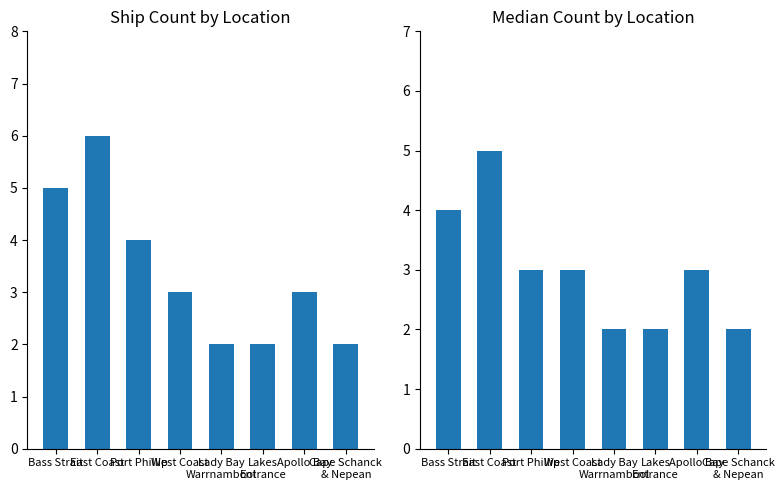

What is the value of the Count bar at the 4th from the left?

3